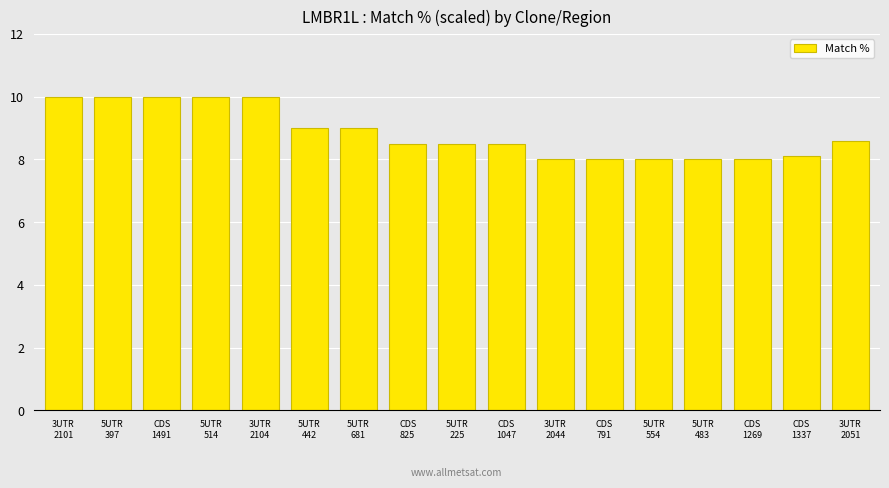

What is the average value?

8.8